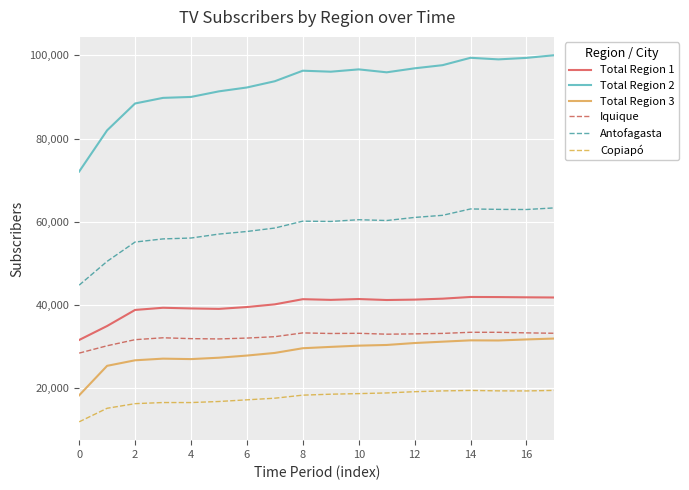

What is the maximum value for Copiapó?

19527